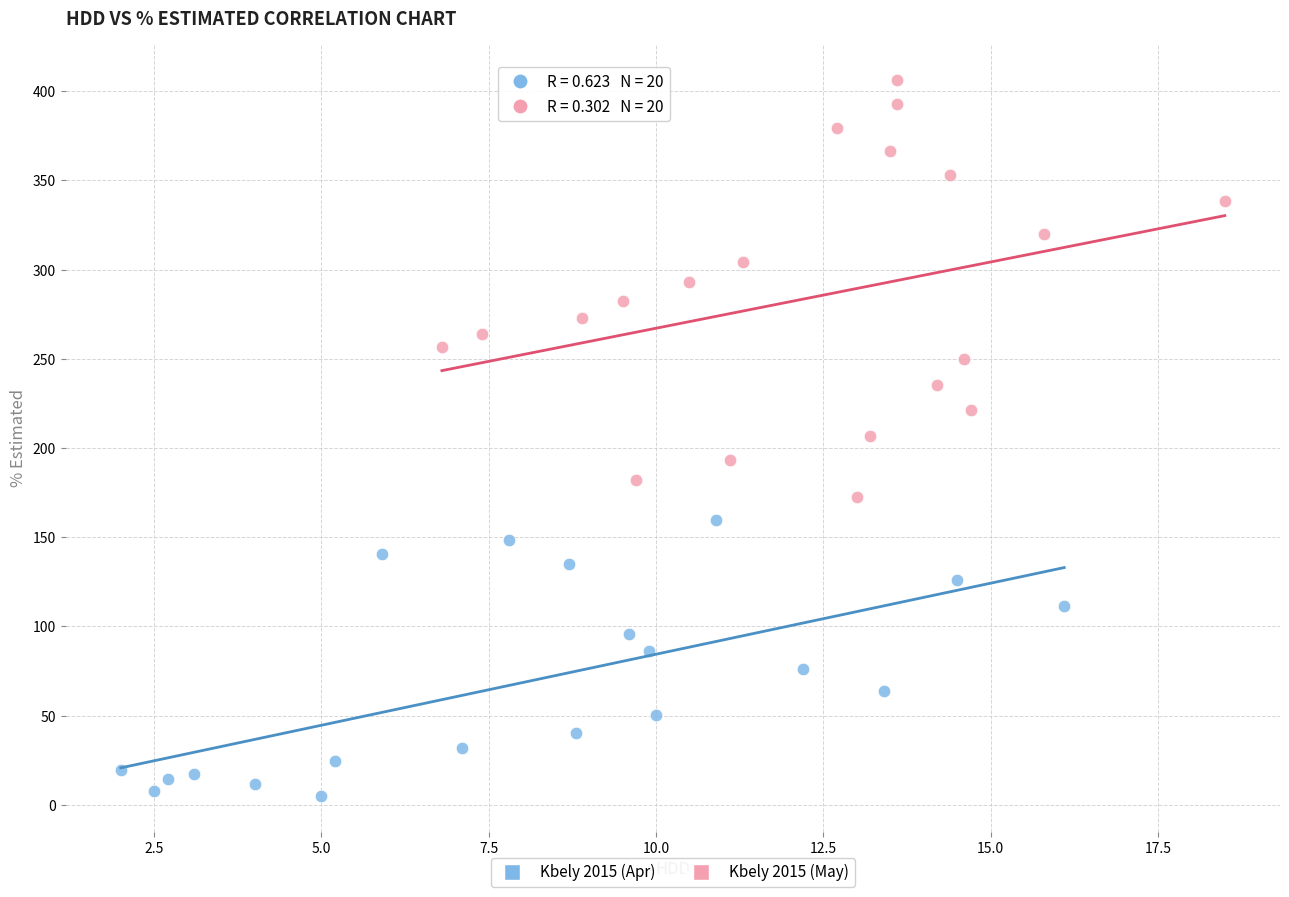

Which series reaches the minimum Y coordinate?

Kbely 2015 (Apr)